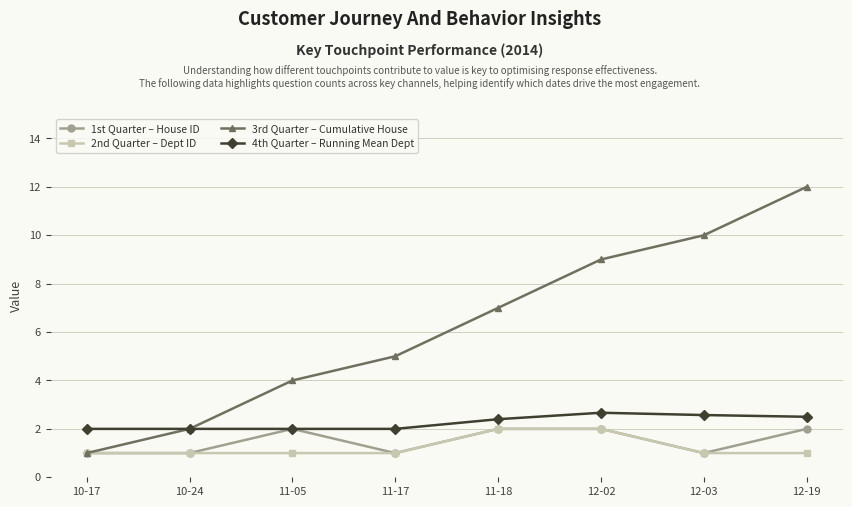

Which category has the highest value across all series?

12-19